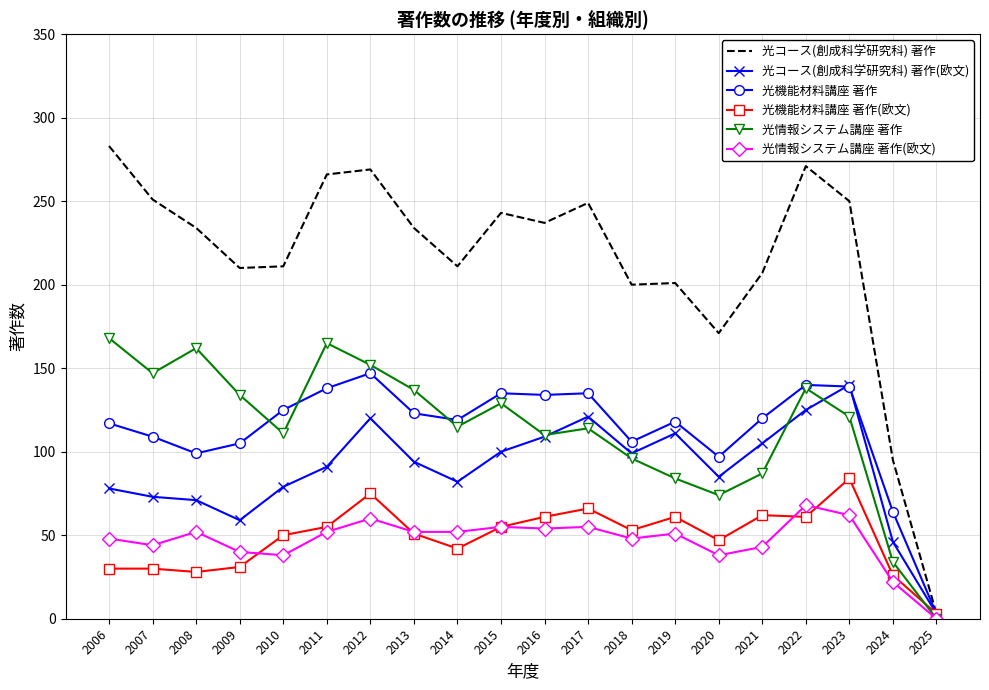

What value does the 光コース(創成科学研究科) 著作(欧文) series have at 2010, to the nearest 5?

80